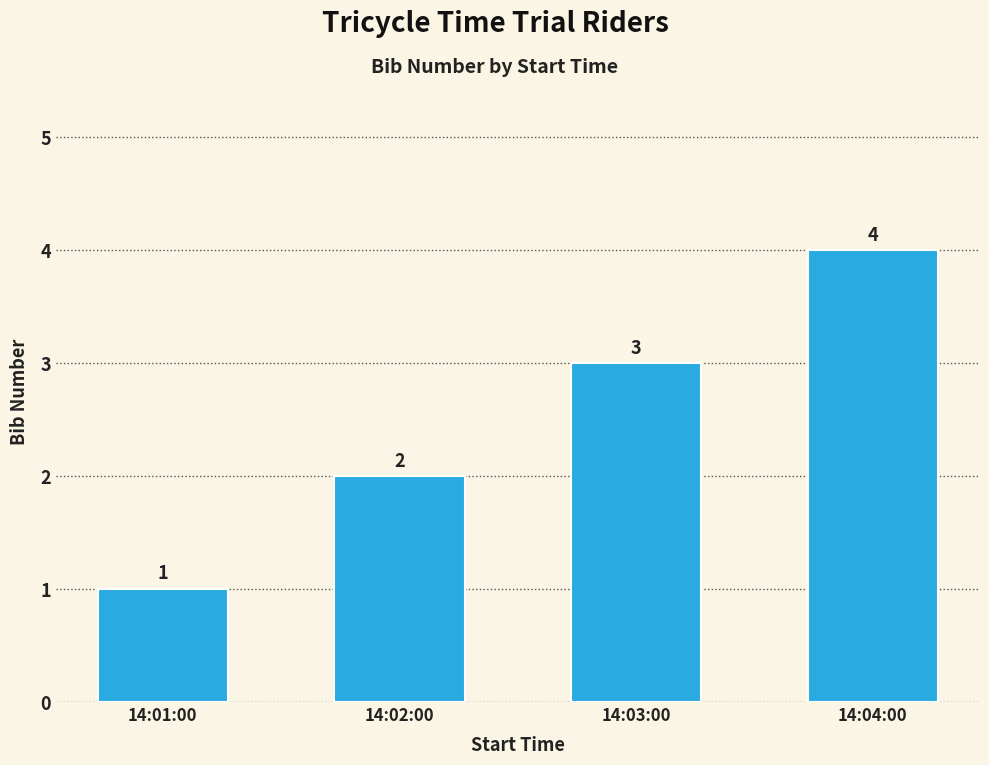

What is the difference between the values at 14:03:00 and 14:04:00?

1